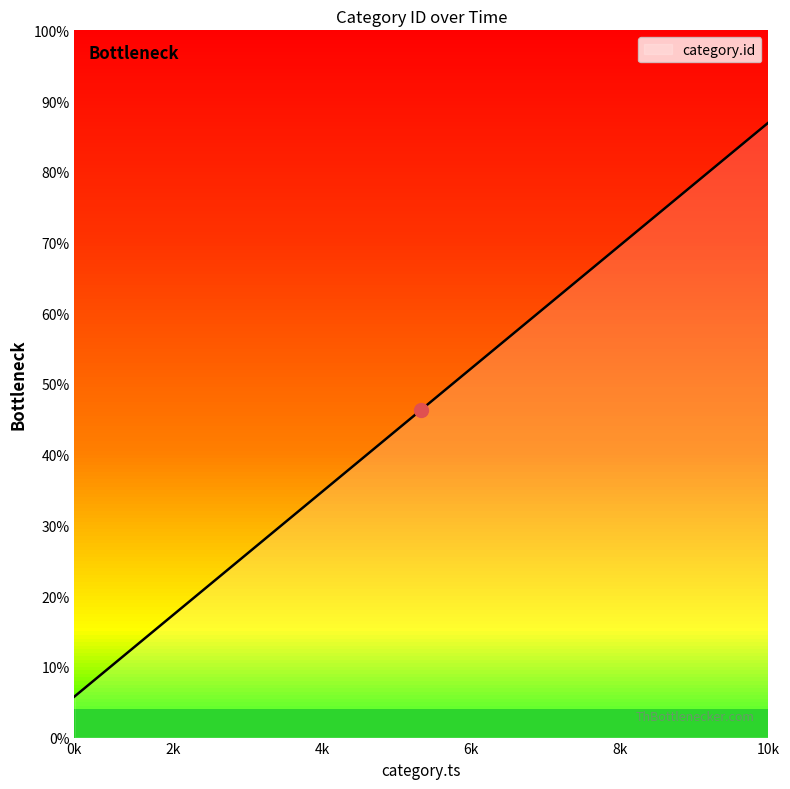

Is this an area chart (filled region under the line)?

Yes